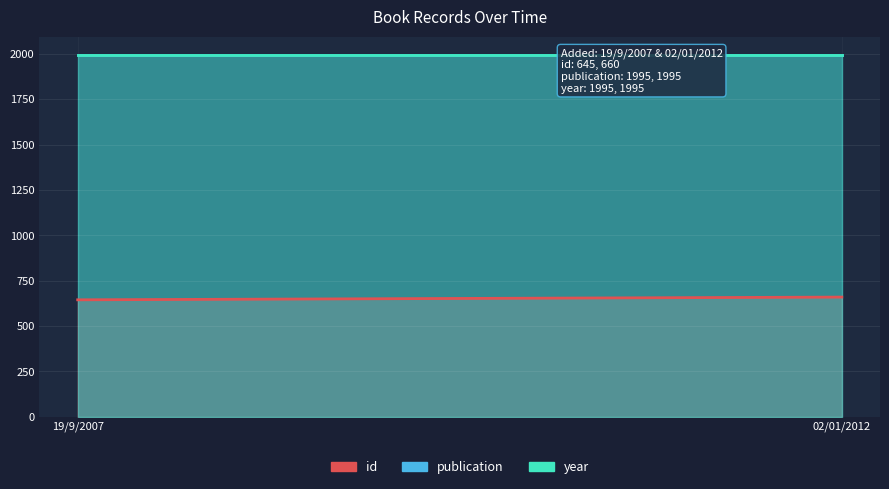

Which category has the highest value across all series?

19/9/2007